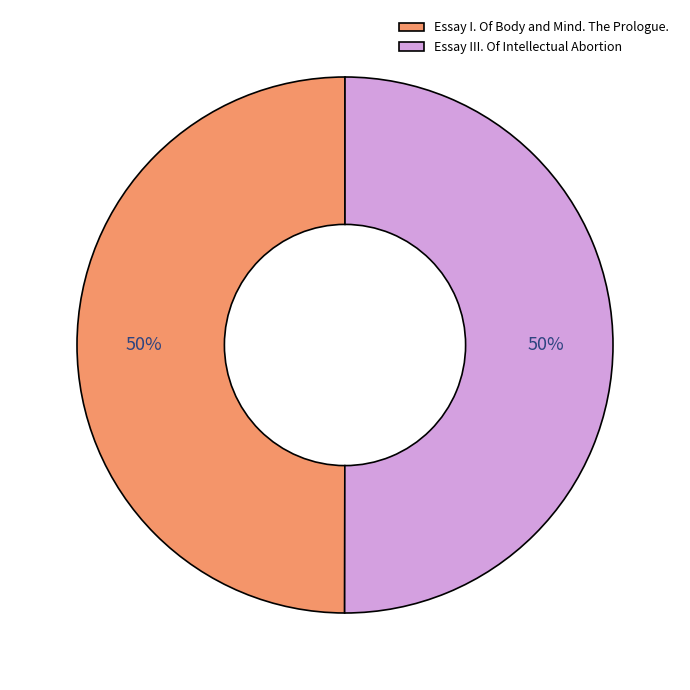

Approximately how many times larger is the value at Essay III. Of Intellectual Abortion compared to Essay I. Of Body and Mind. The Prologue.?

1.0